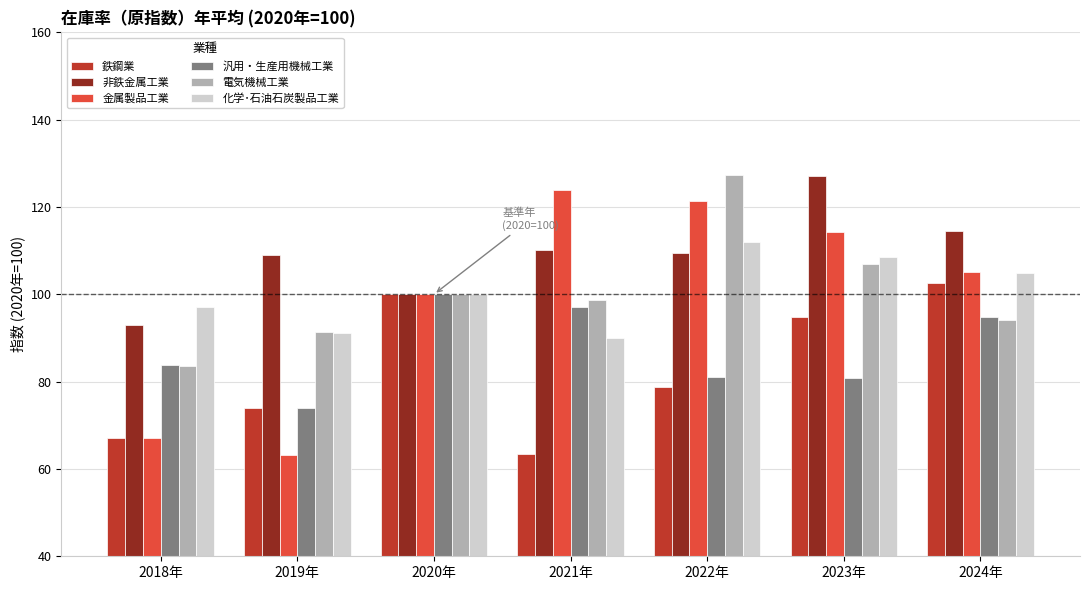

What is the minimum value shown in the chart?

63.3